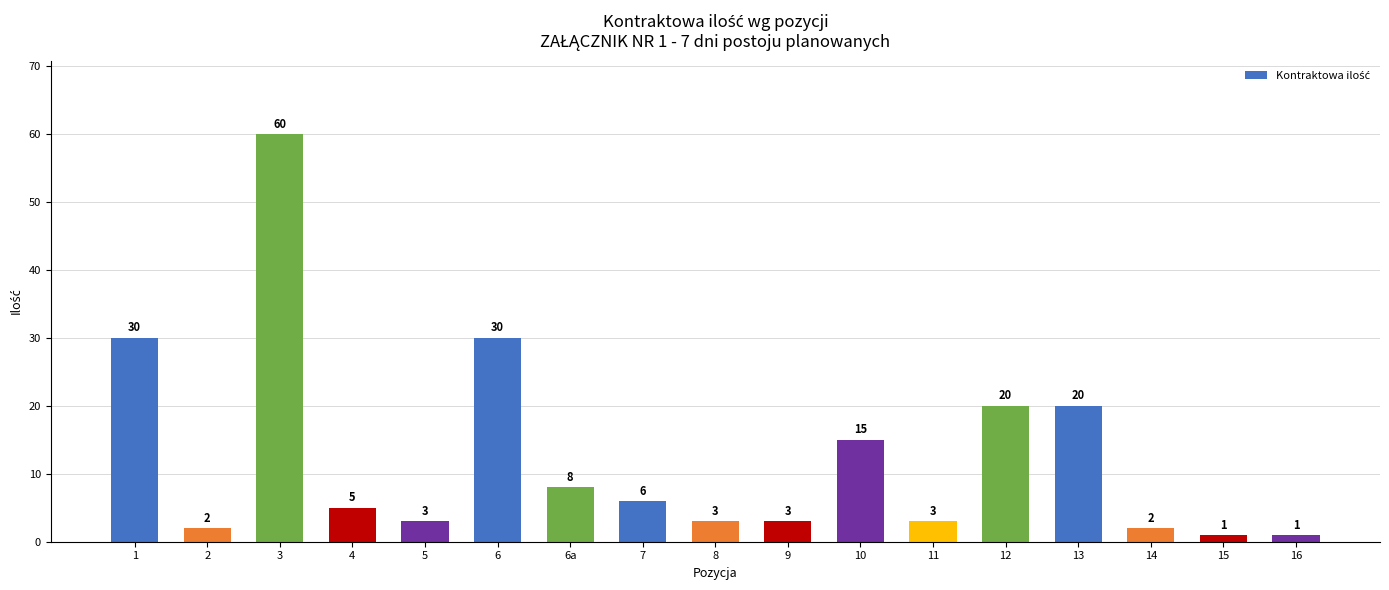

Where does the data first go above 5?

1